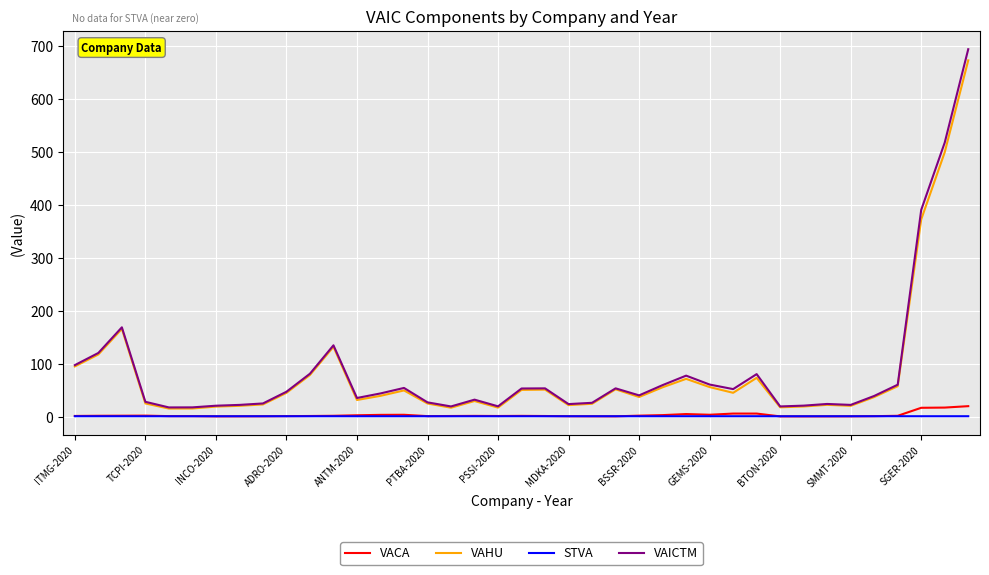

Which series has the largest range (max minus min)?

VAICTM